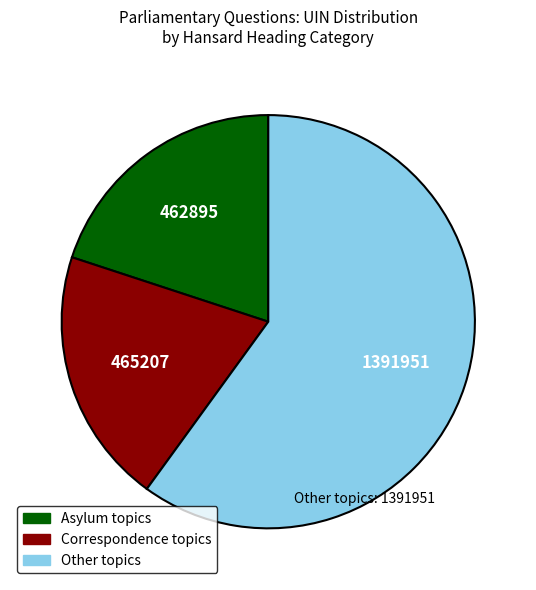

Is there a majority slice in this chart?

Yes